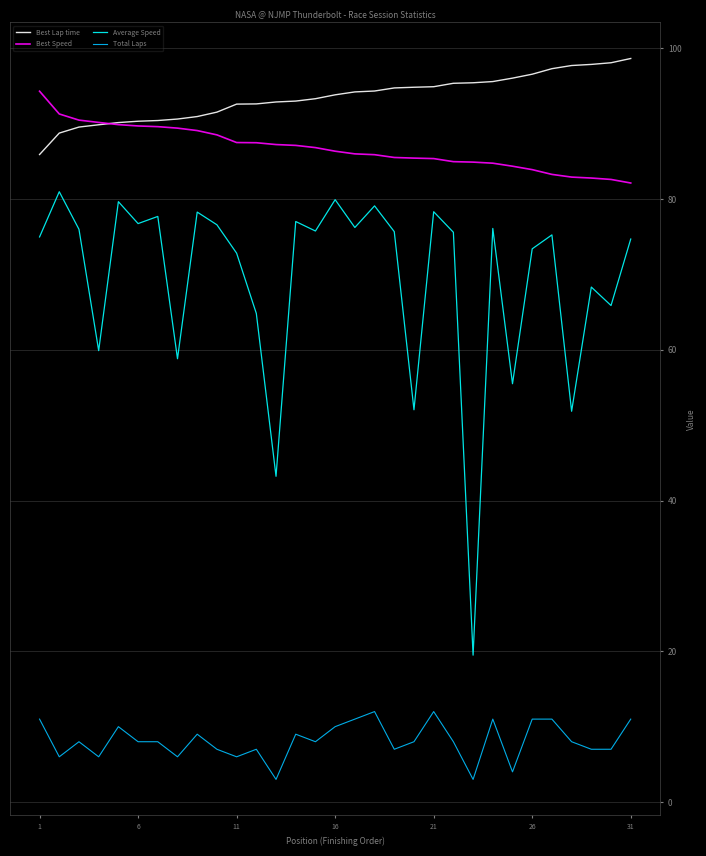

True or false: Average Speed and Total Laps intersect in this chart.

False